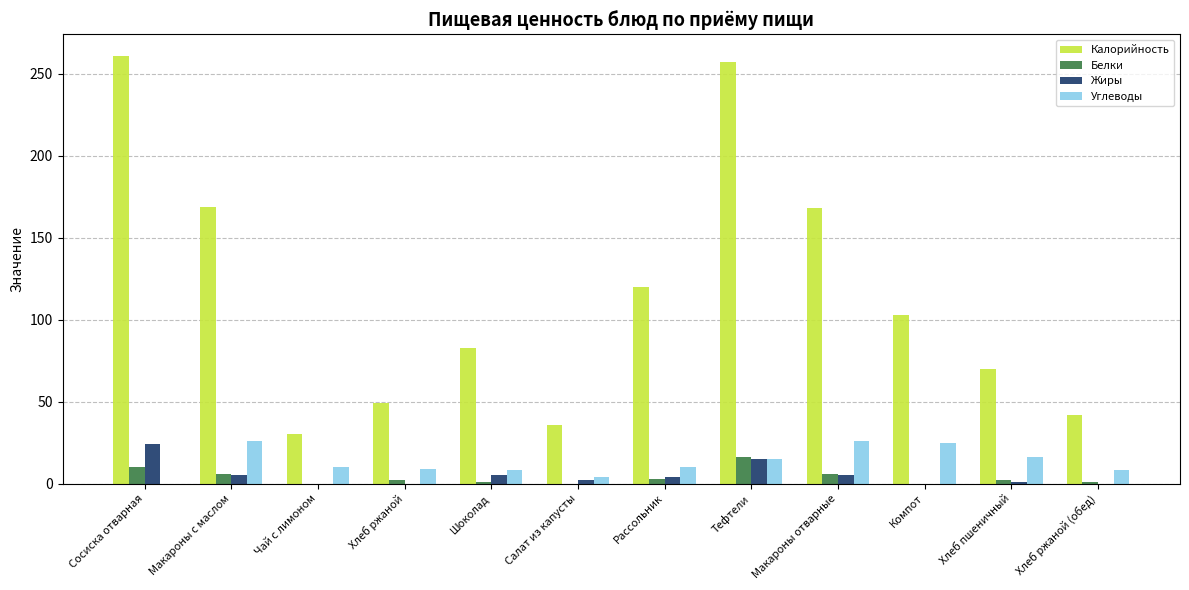

Which series has the largest total across all categories?

Калорийность